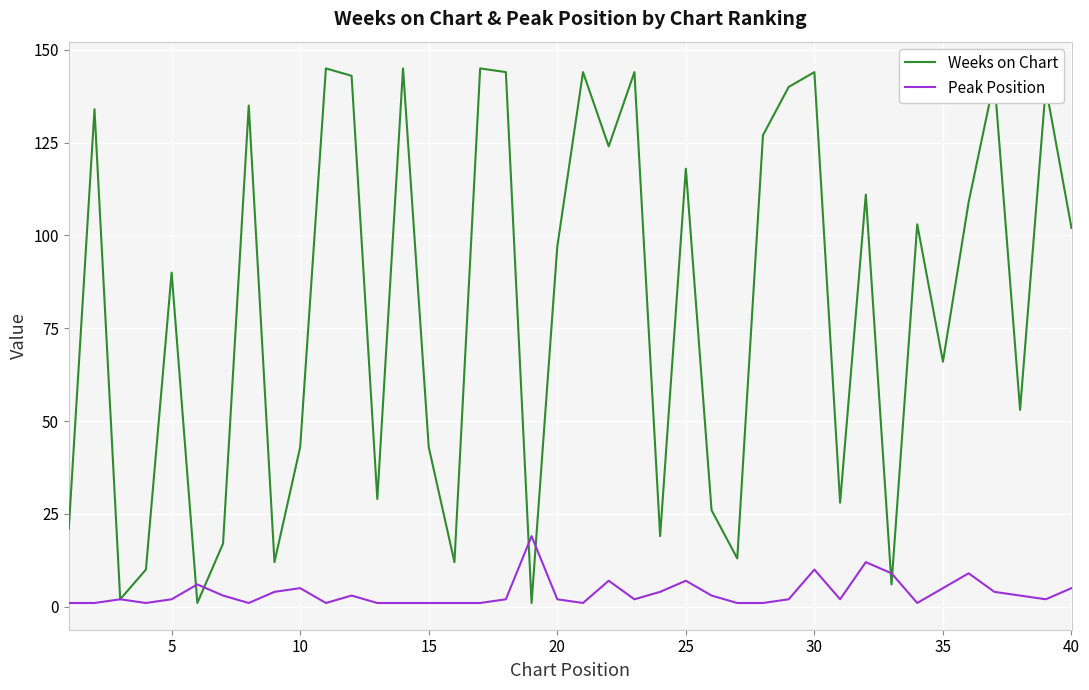

What is the maximum value shown in the chart?

145